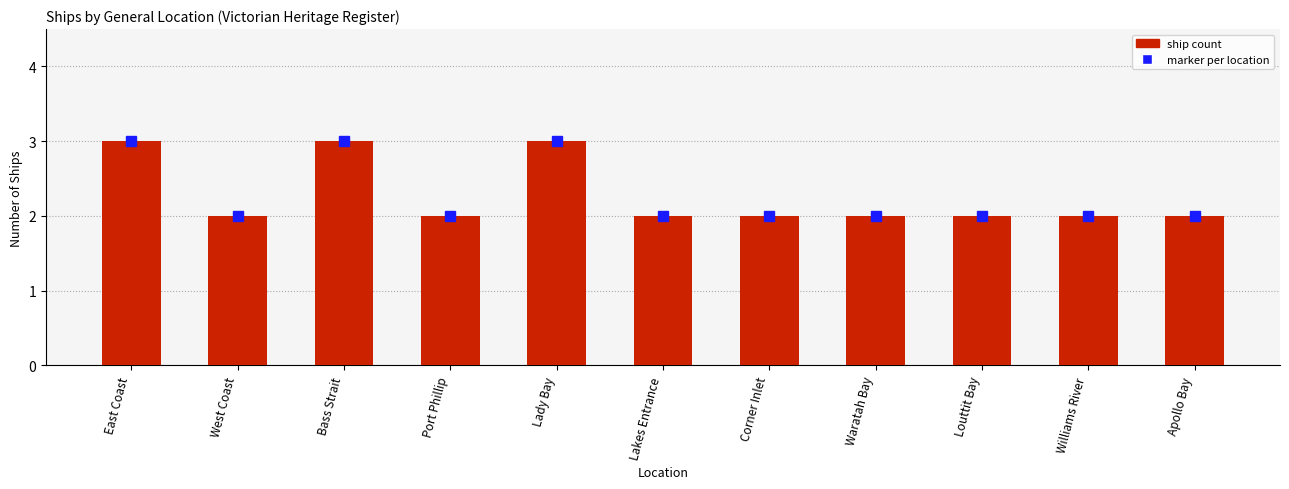

What is the value of the 5th bar from the left?

3